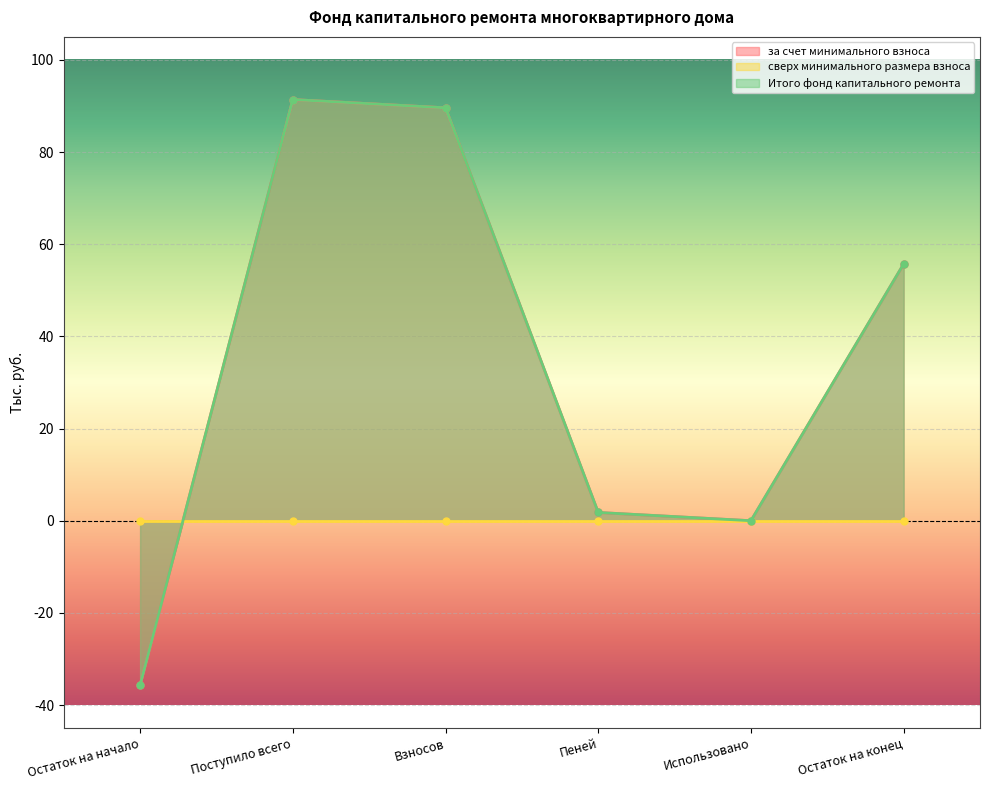

At which category is the sum across all series the highest?

Поступило всего